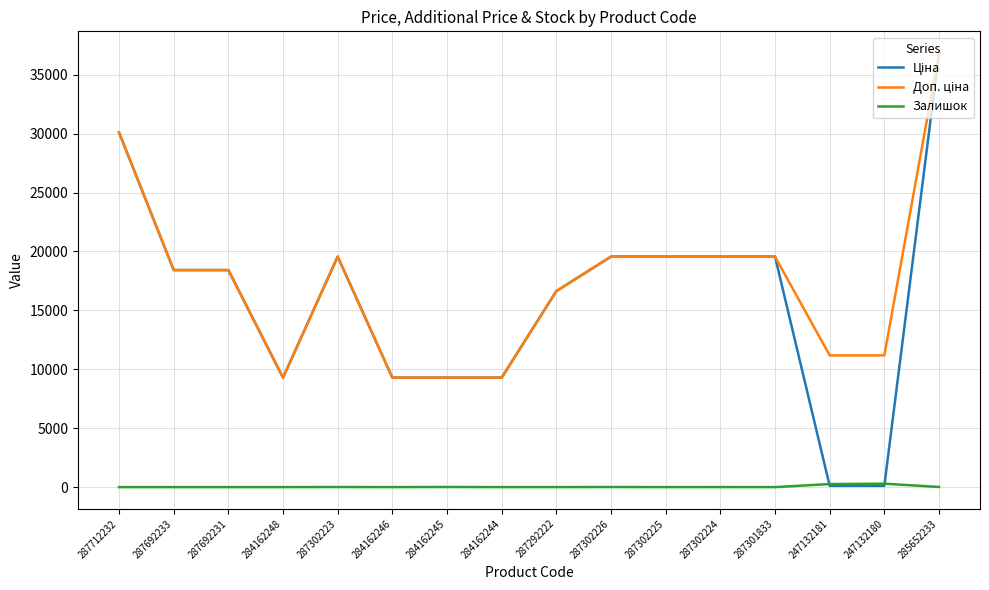

The Залишок series shows 1.0 at 287292222. True or false?

True